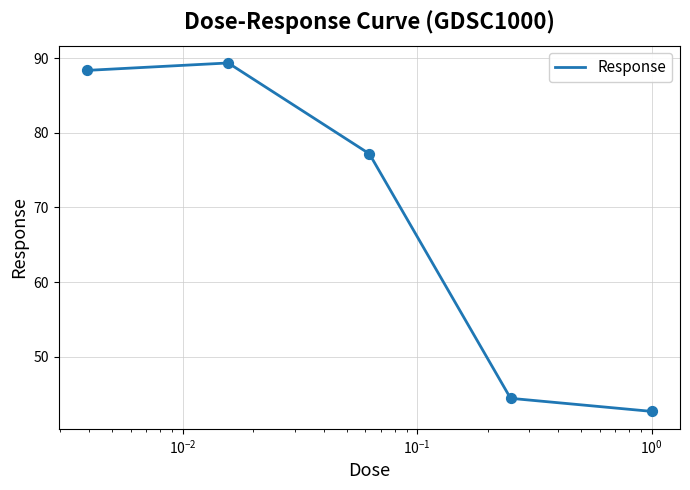

What is the difference between the second highest and second lowest values?

43.9